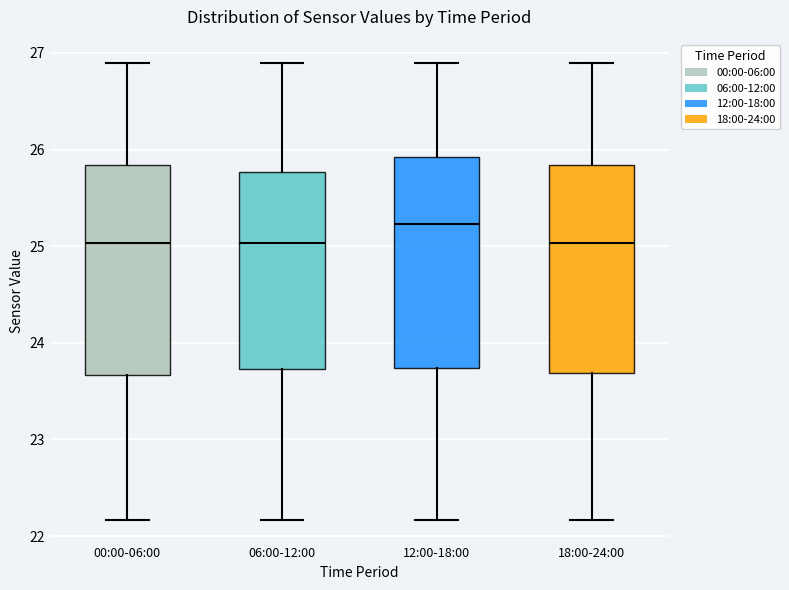

Reading left to right, transcribe this box plot: for each box, give where its median line is, the range the box spans, and where its two whiskers end, as read against the y-axis. The values are not printed on the chart, so give them approximately, as read against the axis.

00:00-06:00: median 25.0, box 23.7 to 25.8, whiskers 22.2 to 26.9
06:00-12:00: median 25.0, box 23.7 to 25.8, whiskers 22.2 to 26.9
12:00-18:00: median 25.2, box 23.7 to 25.9, whiskers 22.2 to 26.9
18:00-24:00: median 25.0, box 23.7 to 25.8, whiskers 22.2 to 26.9